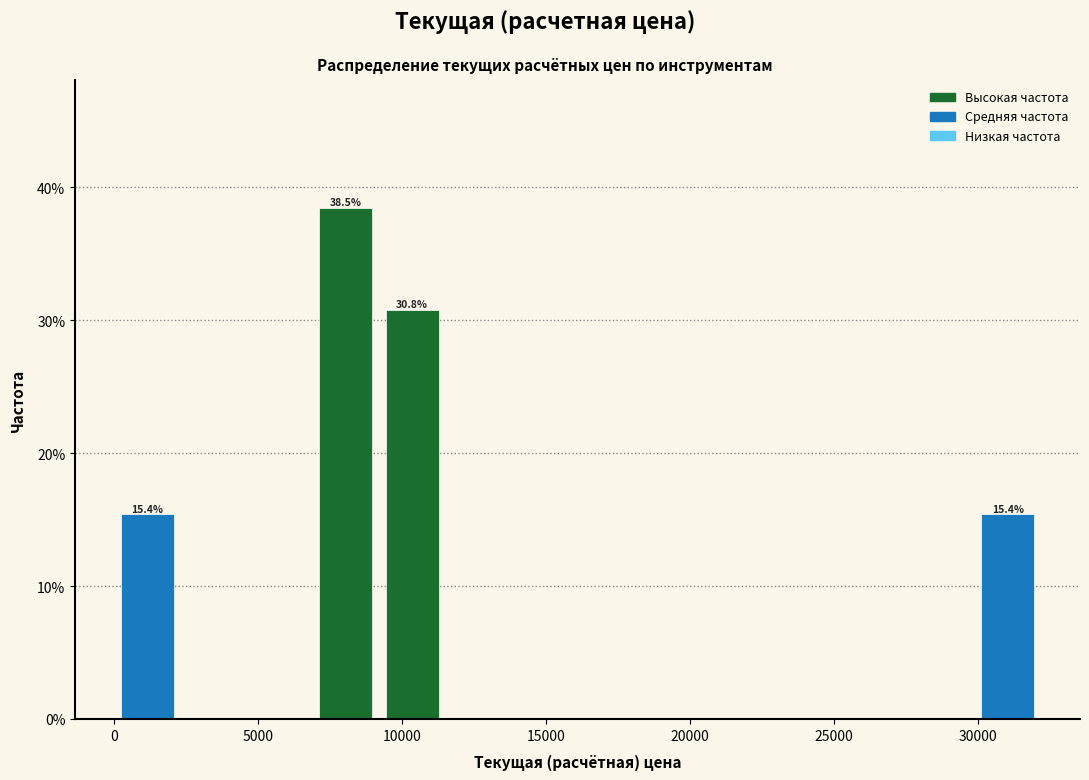

Which range on the x-axis has the tallest bar?

7000 to 9000